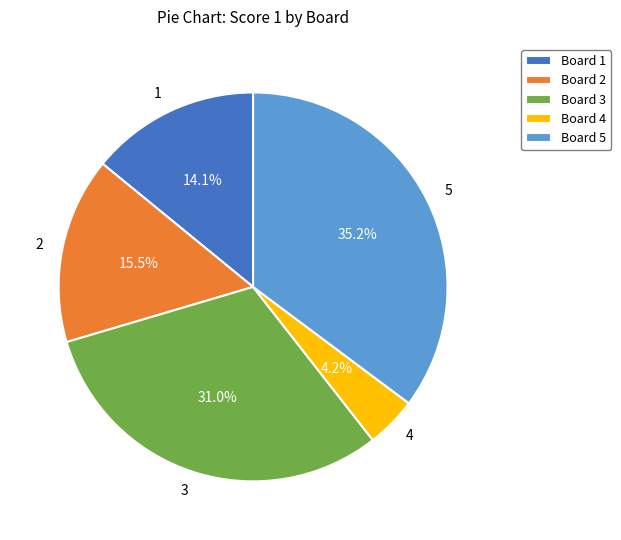

To the nearest percent, what is the difference between the largest and smallest slice percentages?

31%